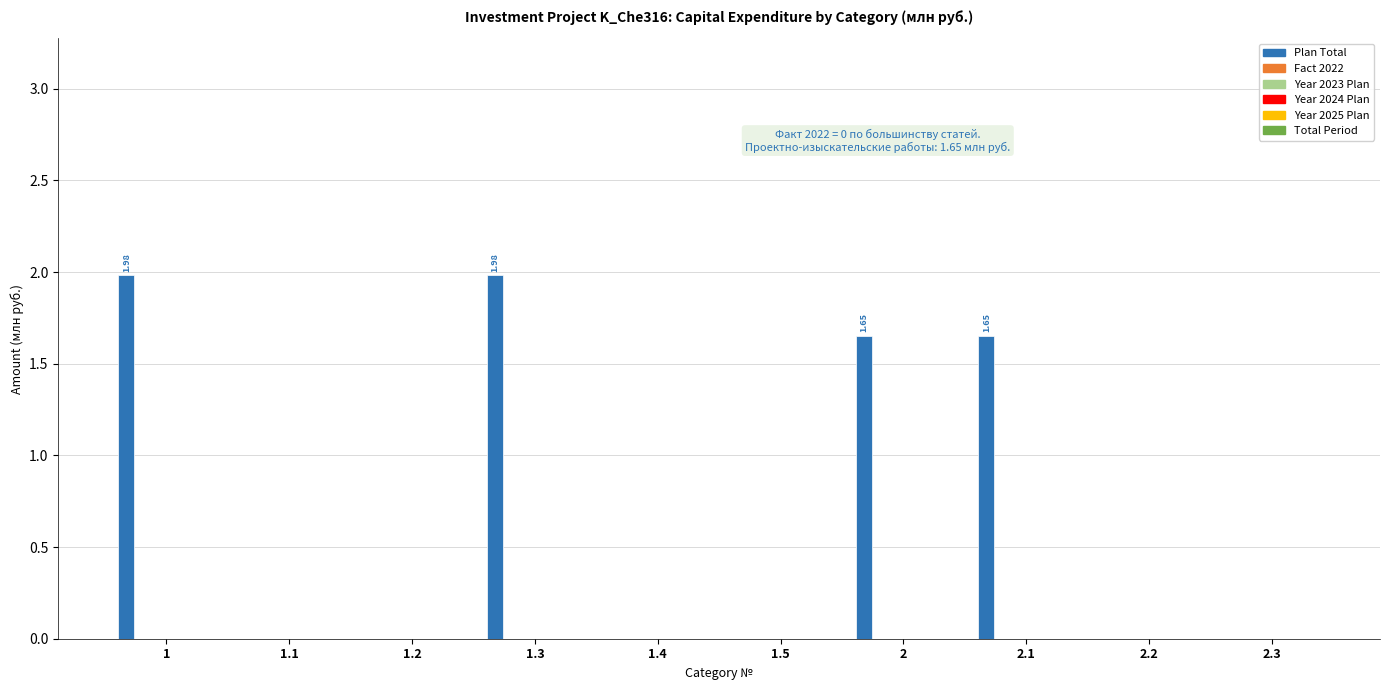

What is the sum of all values?

7.3